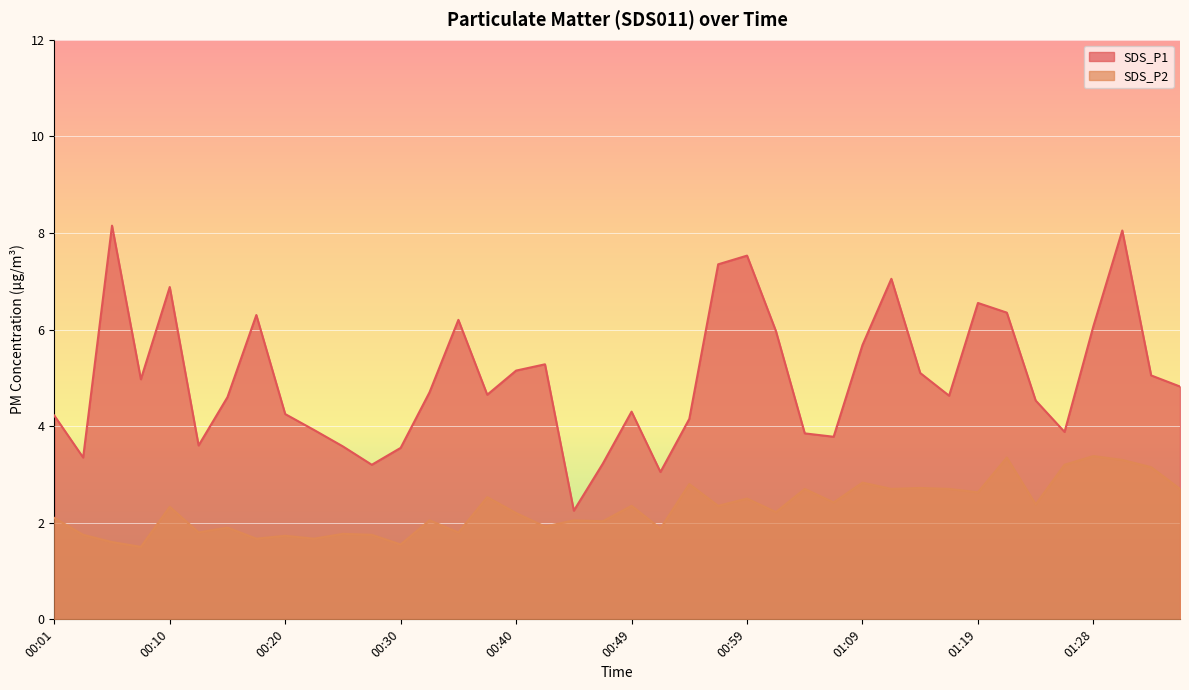

Which category has the lowest value across all series?

00:08